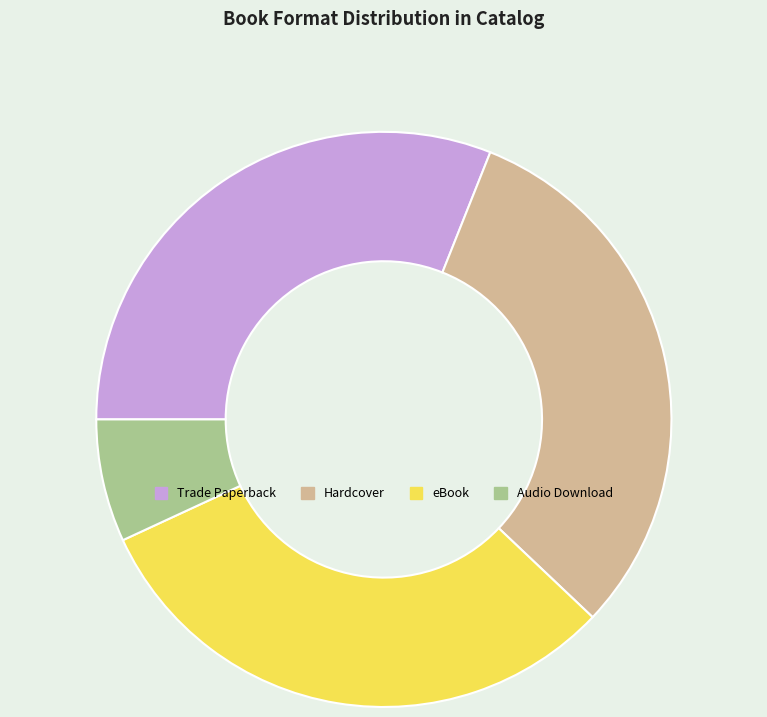

Is Audio Download the majority of the pie?

No